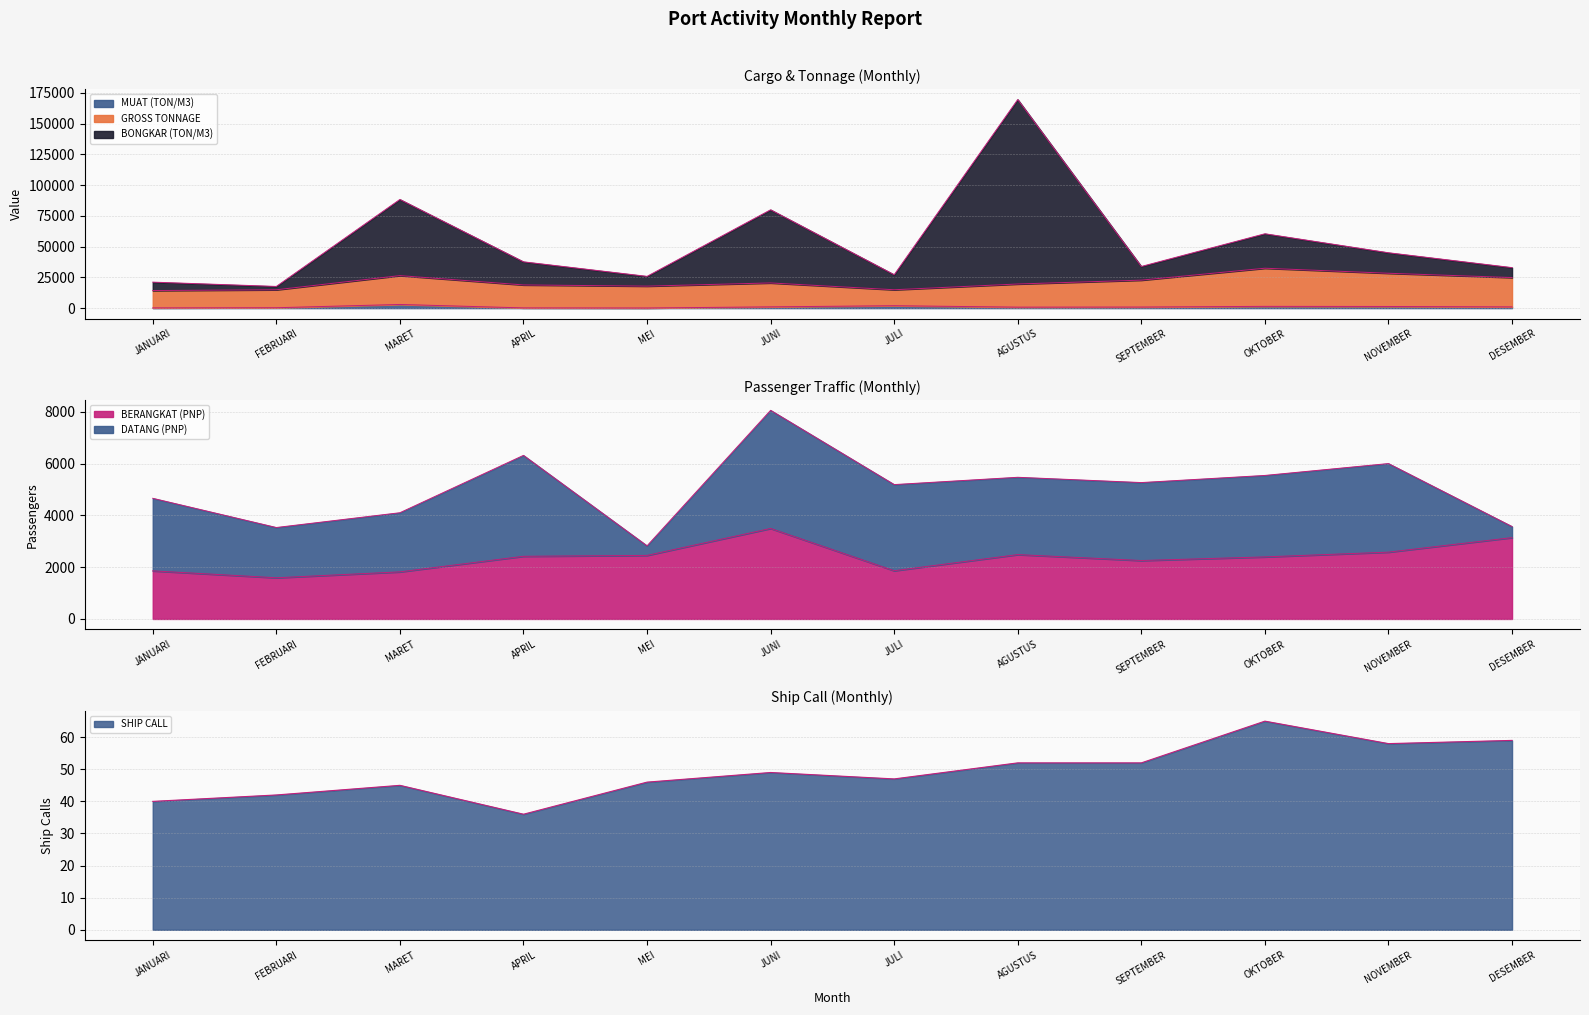

The BONGKAR (TON/M3) series shows 33625 at OKTOBER. True or false?

False